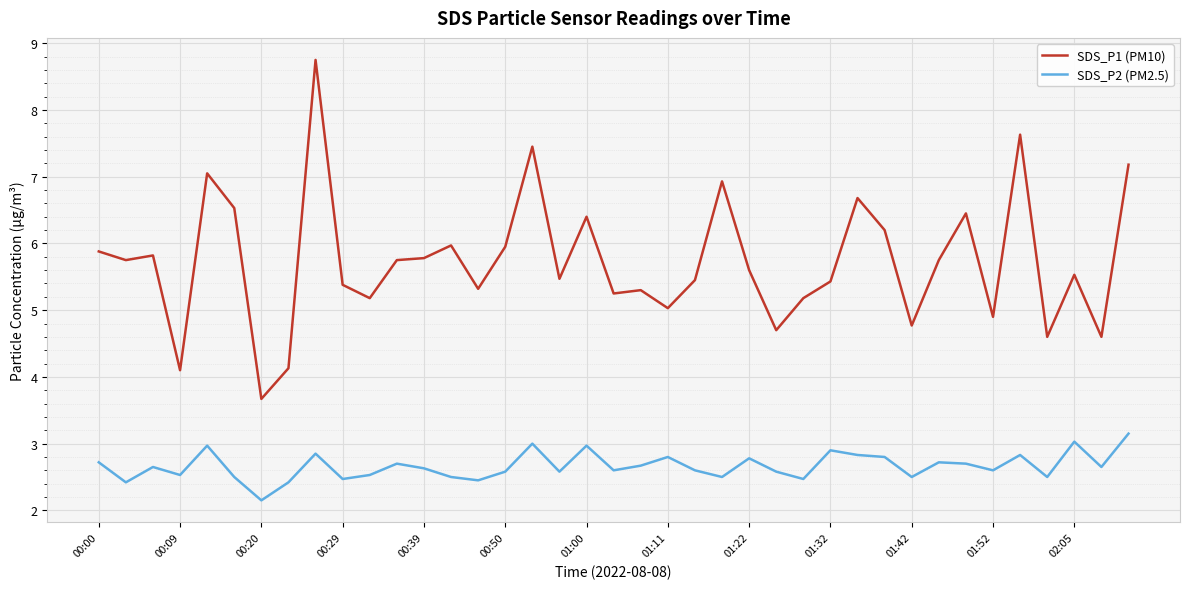

True or false: SDS_P1 (PM10) and SDS_P2 (PM2.5) cross at least once.

False